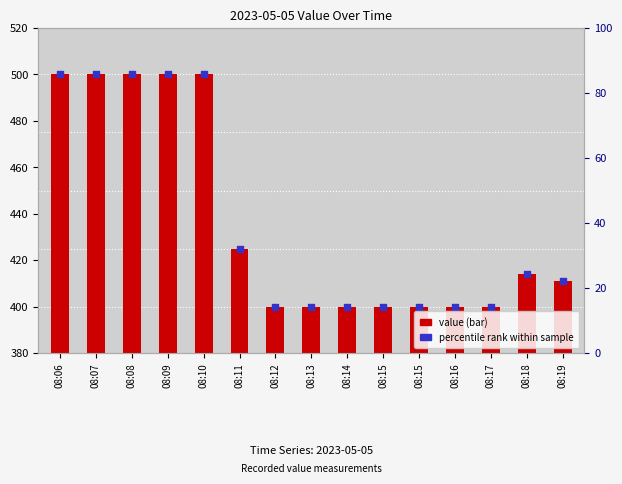

At which category is the sum across all series the highest?

08:06